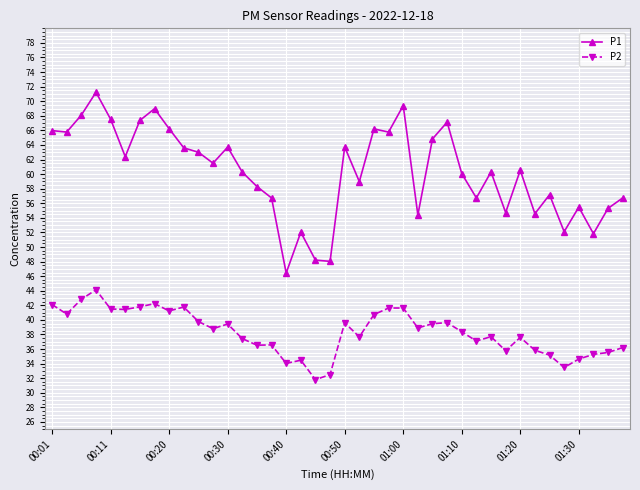

Which series has the largest range (max minus min)?

P1